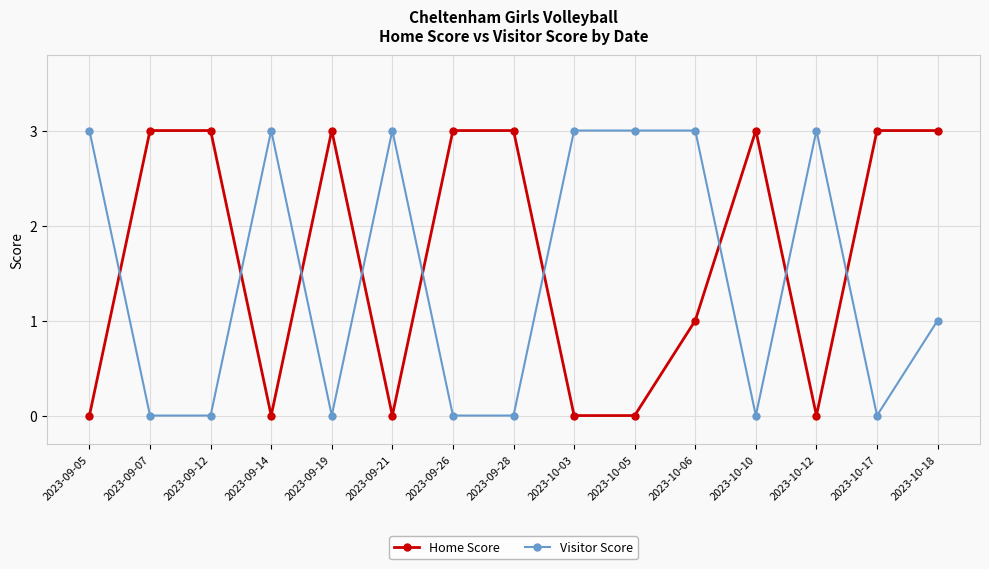

Between which two adjacent categories do Visitor Score and Home Score first intersect?

2023-09-05 and 2023-09-07